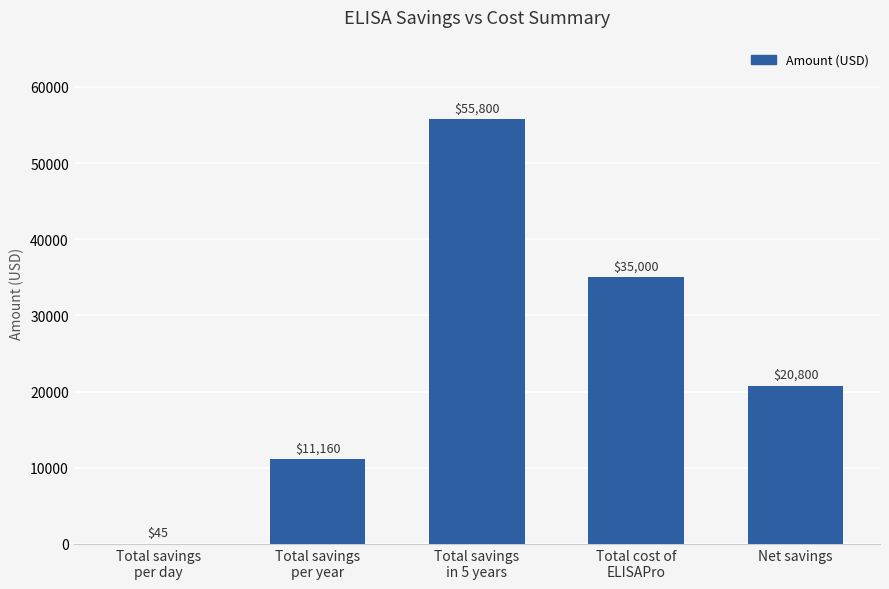

How many data points does each series have?

5